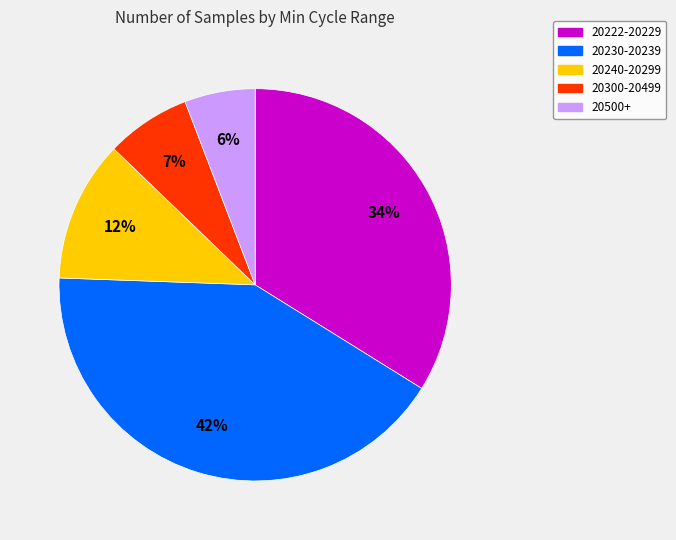

Is there any slice that represents more than half of the pie?

No